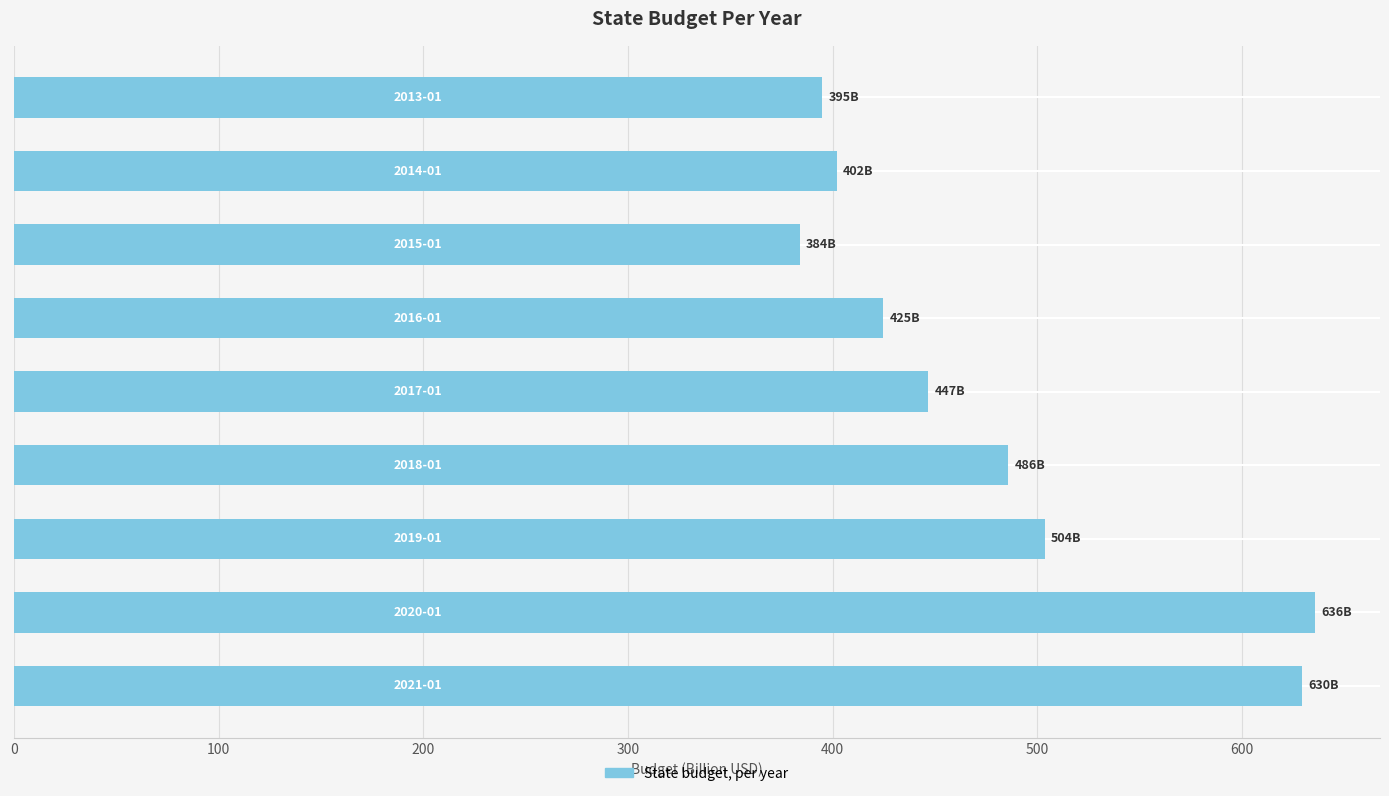

Reading bottom to top, list all the values displayed in this chart.

629.5	635.6	503.7	485.8	446.8	424.8	383.9	402.0	395.0